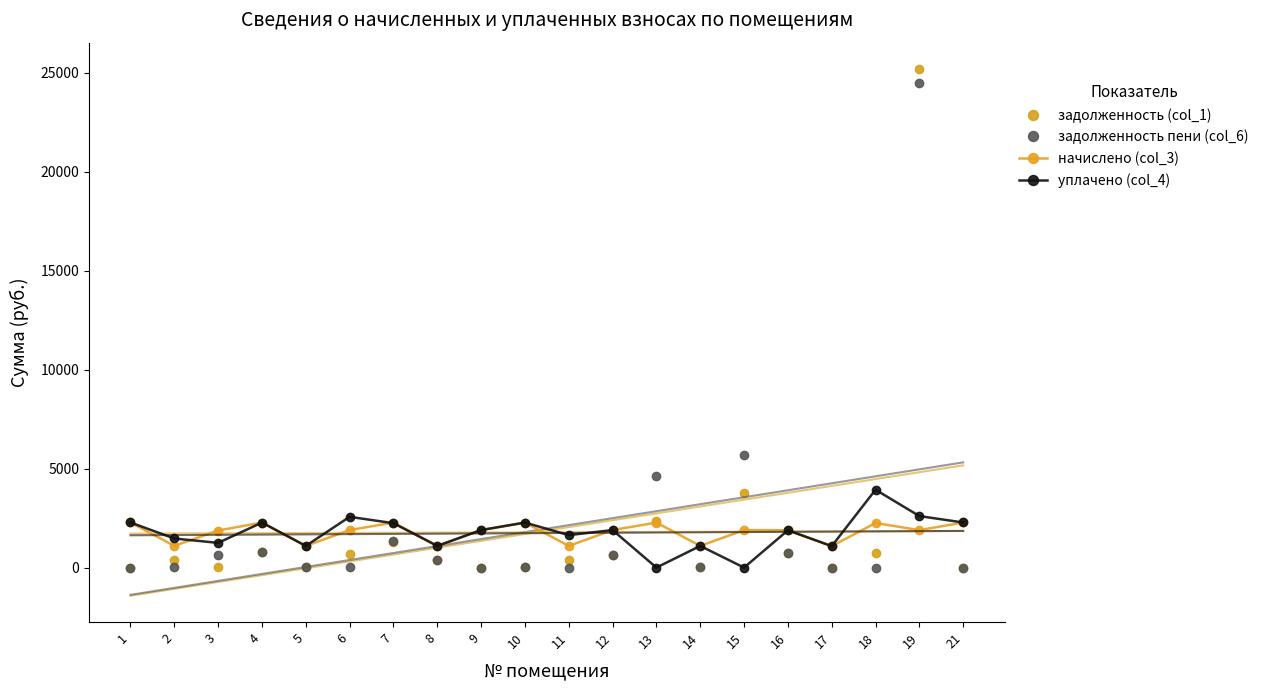

Which category has the lowest value in the задолженность пени (col_6) series?

9